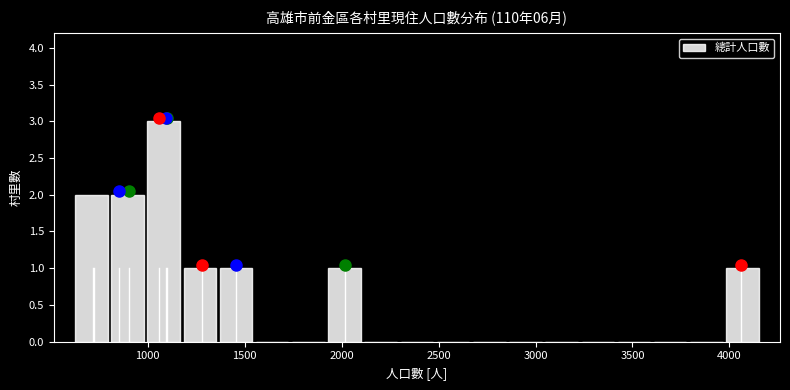

Read against the x-axis, roughly where is the centre of the tallest bar?

1100